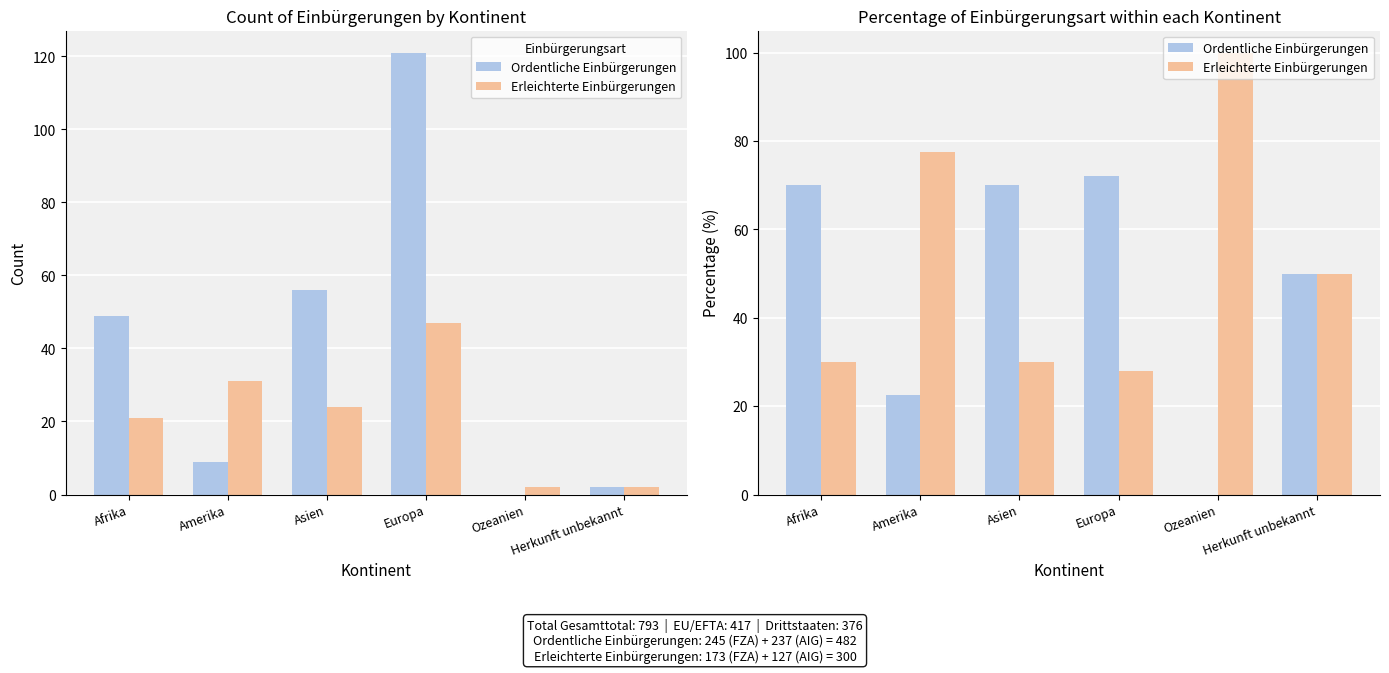

What position from the left is Afrika?

1